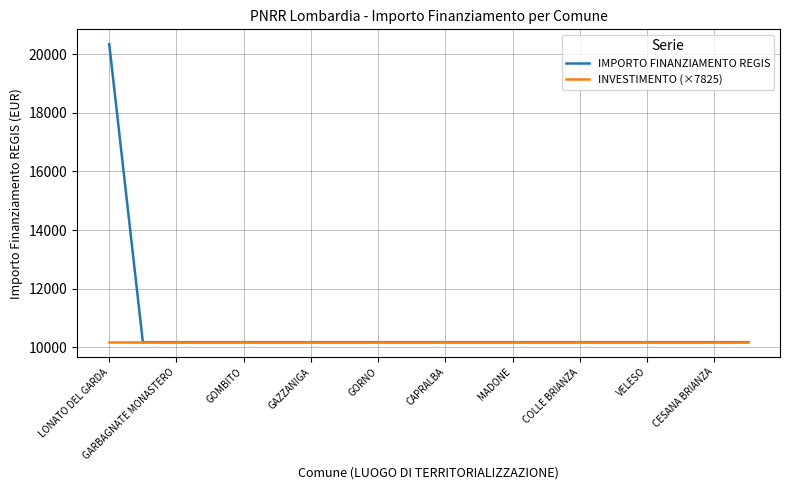

At how many categories does at least one series exceed 16939?

1